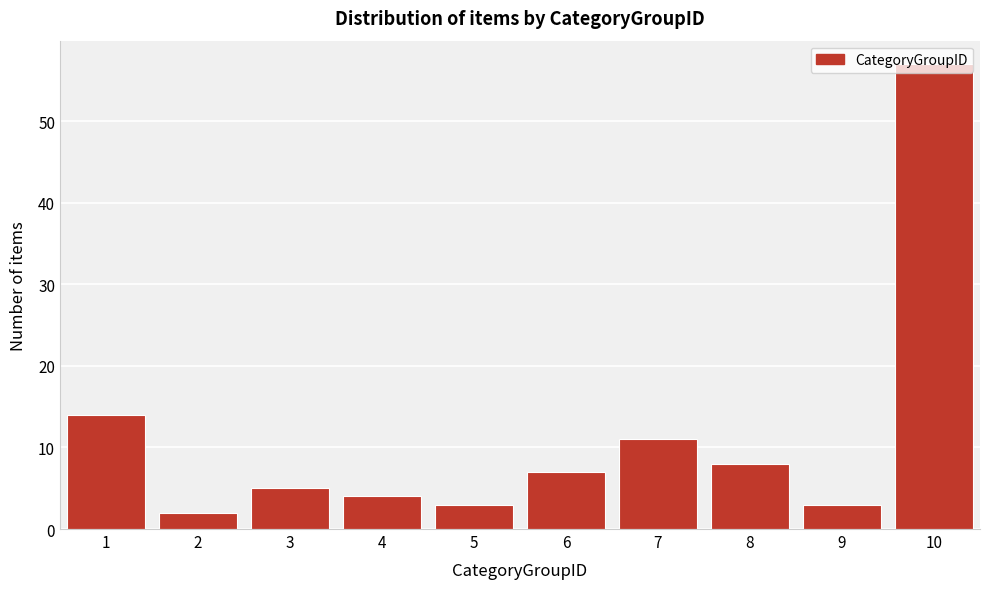

The chart shows a value of 5 at 9. True or false?

False